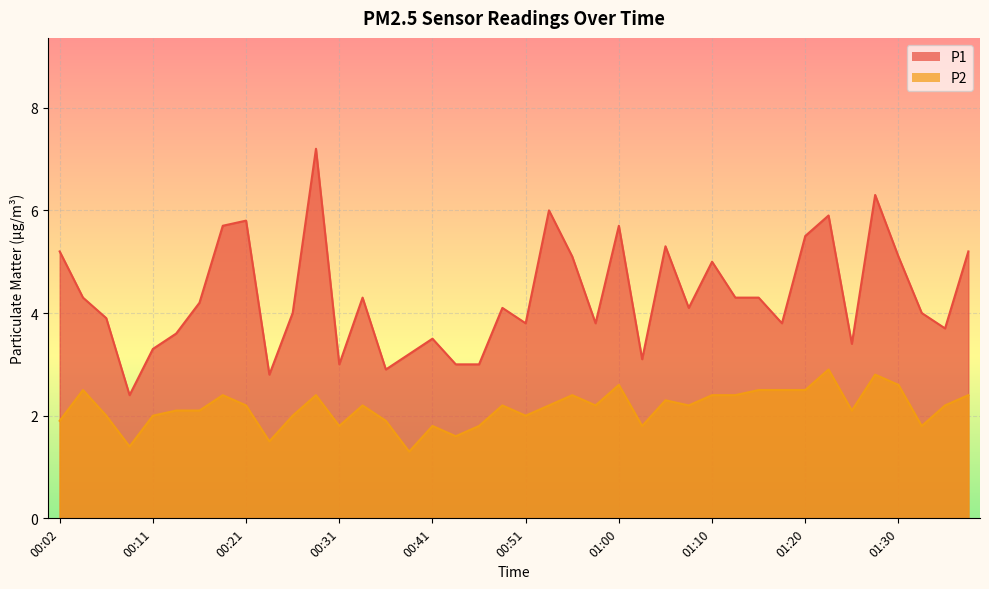

Is the value of P1 at 01:05 greater than the value of P2 at 01:20?

Yes